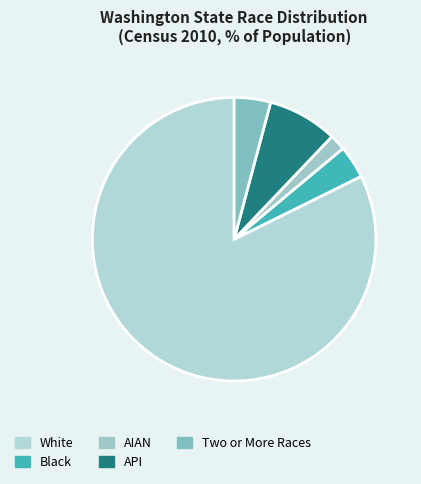

Approximately how many times larger is the value at API compared to Two or More Races?

1.9